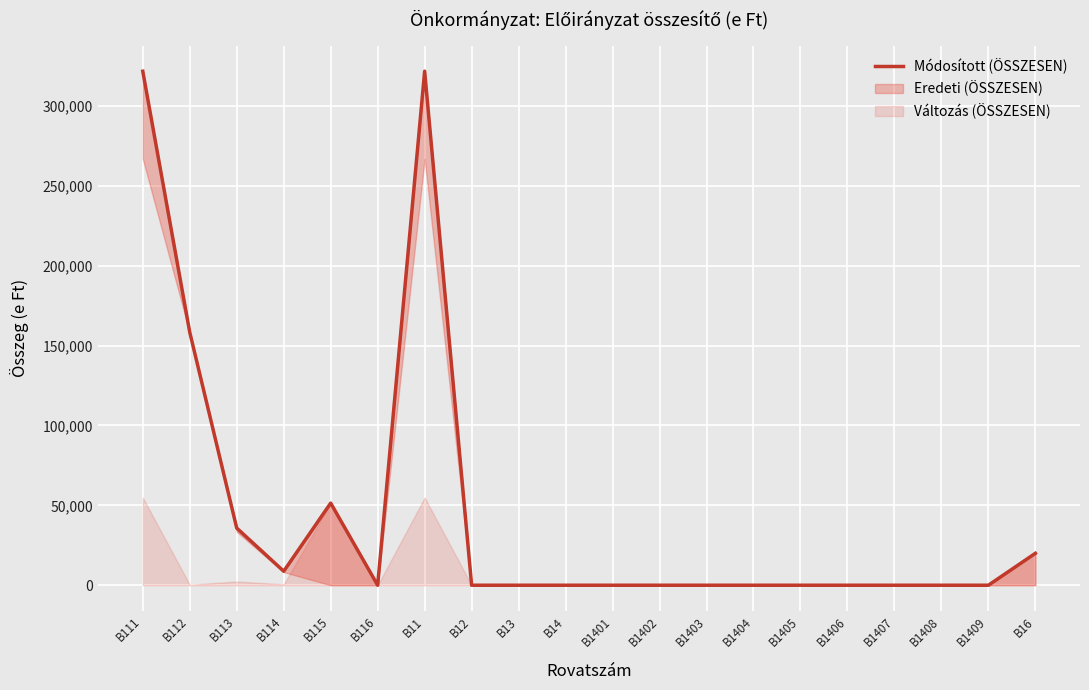

What is the average value?

45883